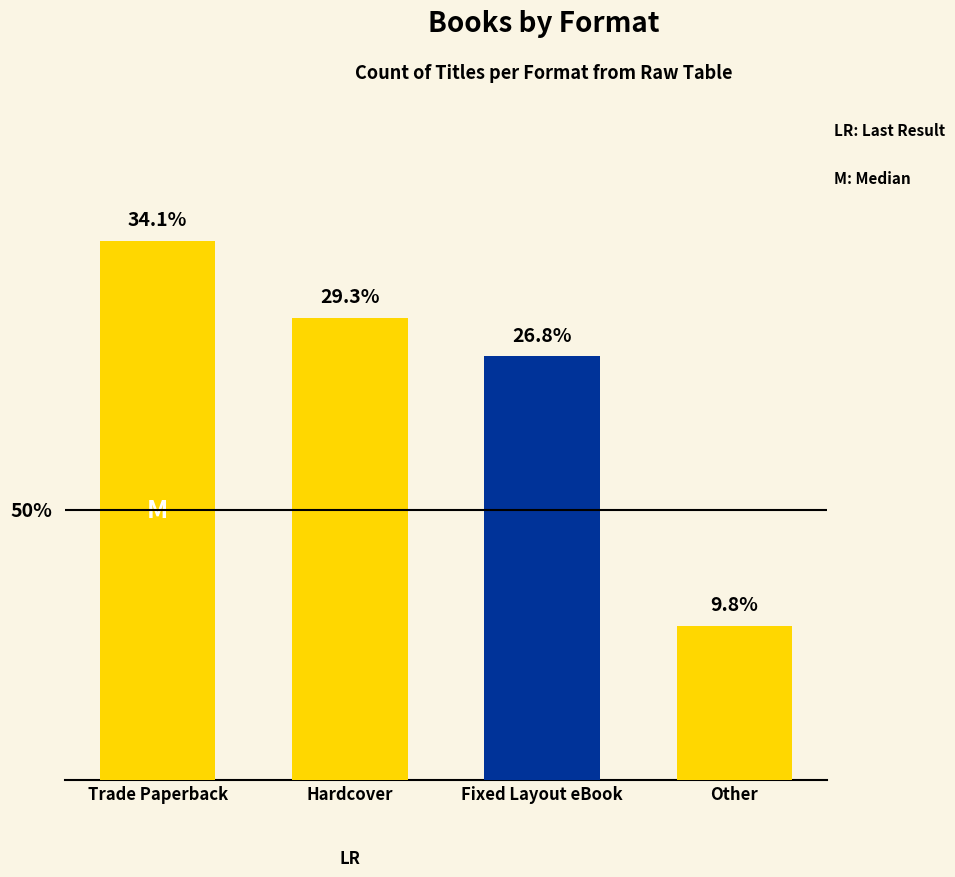

What is the approximate value at Hardcover, to the nearest 5?

10